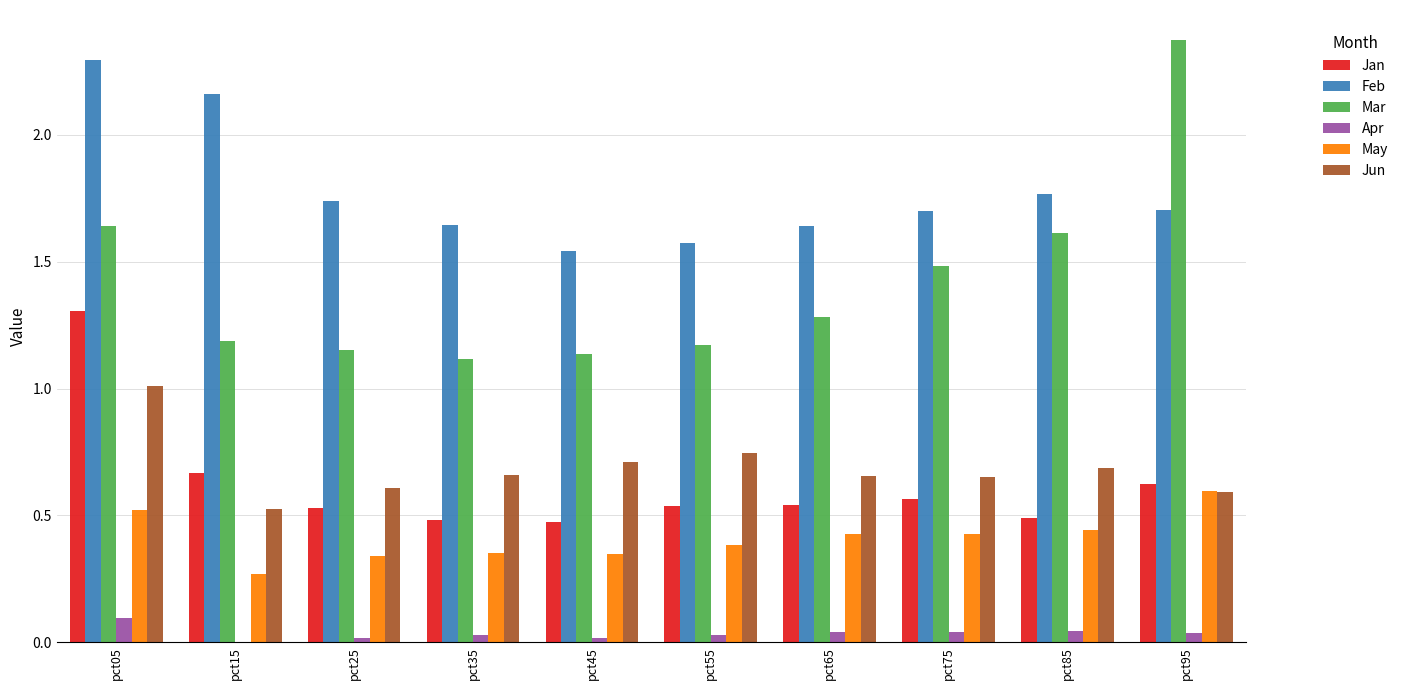

What is the highest value of the Jan series?

1.3